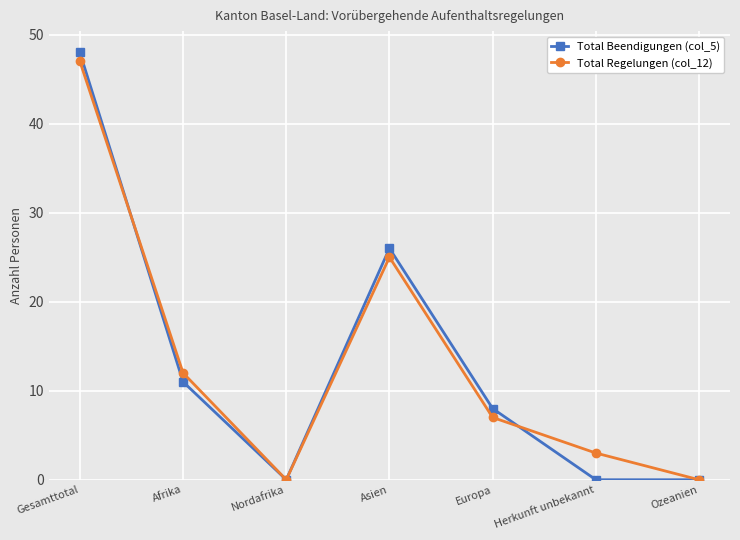

Reading right to left, extract all data points from this chart.

Total Beendigungen (col_5): 0	0	8	26	0	11	48
Total Regelungen (col_12): 0	3	7	25	0	12	47